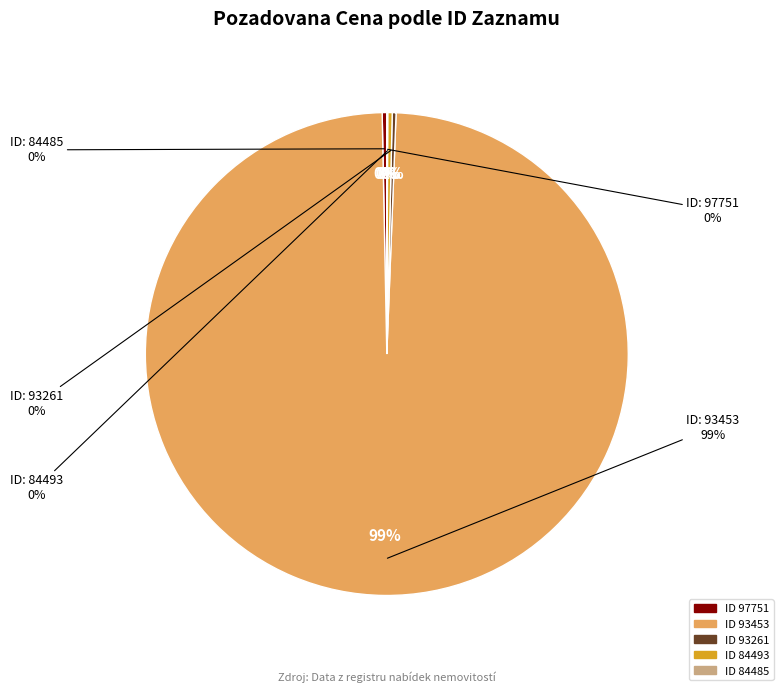

To the nearest percent, what percentage of the pie is 93453?

99%